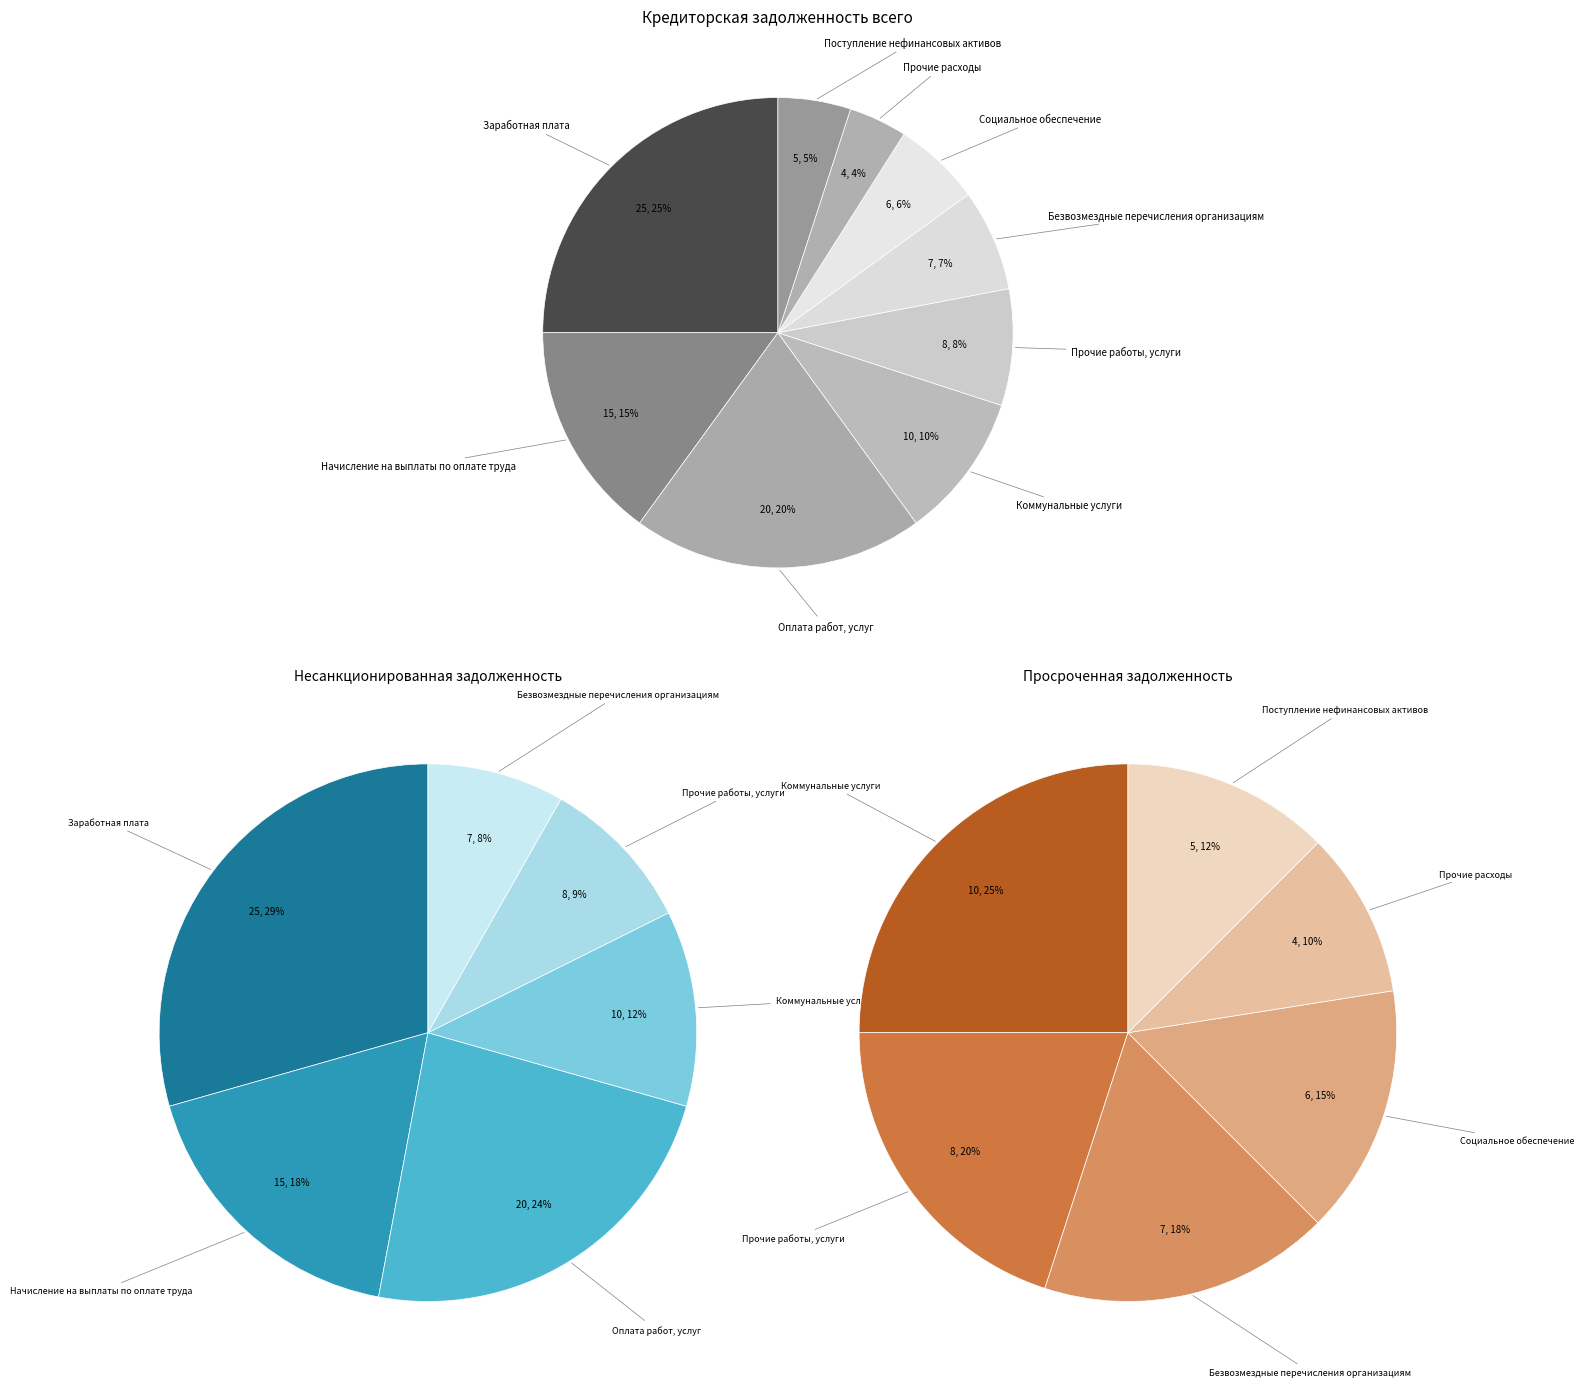

How many segments does this pie chart have?

9